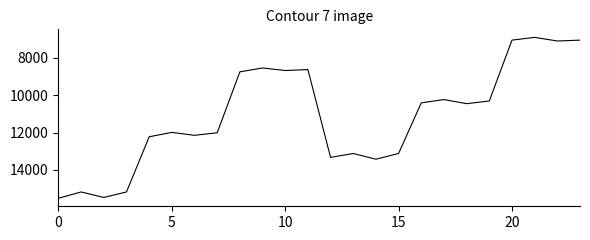

What is the maximum value shown in the chart?

15515